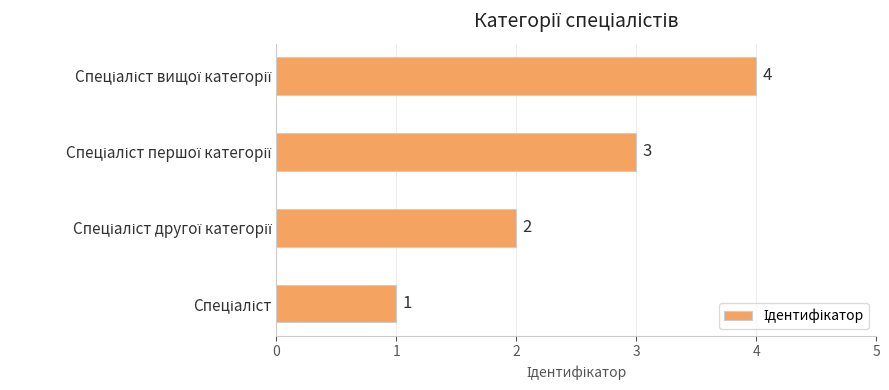

What is the difference between the maximum and minimum values?

3